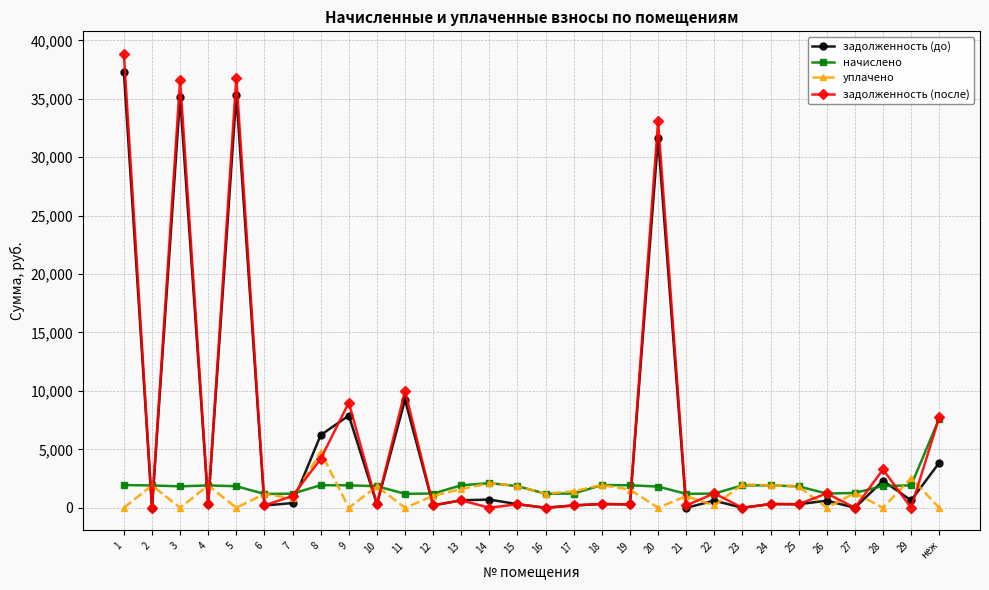

At which category does задолженность (до) reach its first local valley?

2